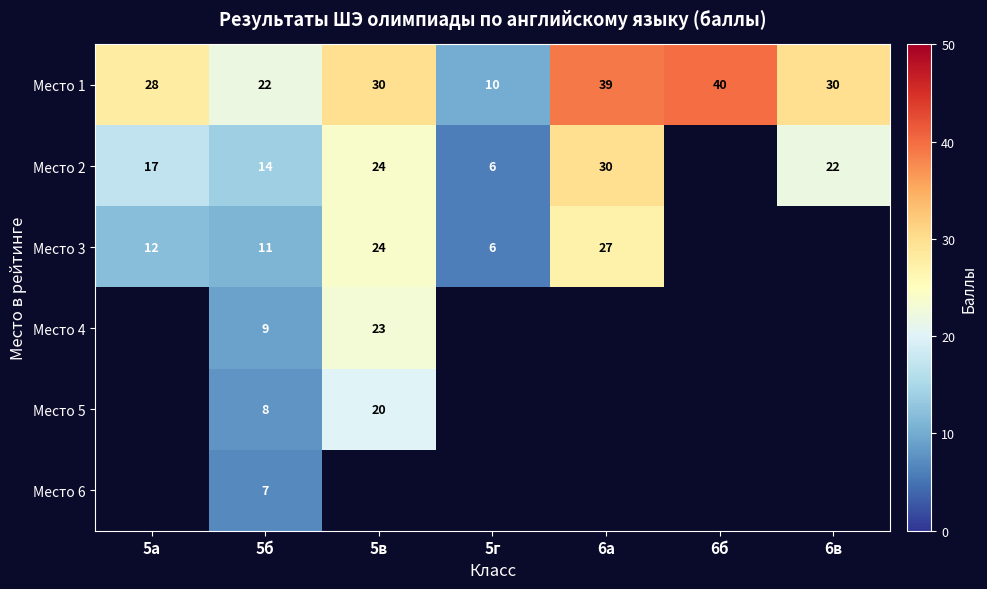

At which category does the chart reach its peak across all series?

6б